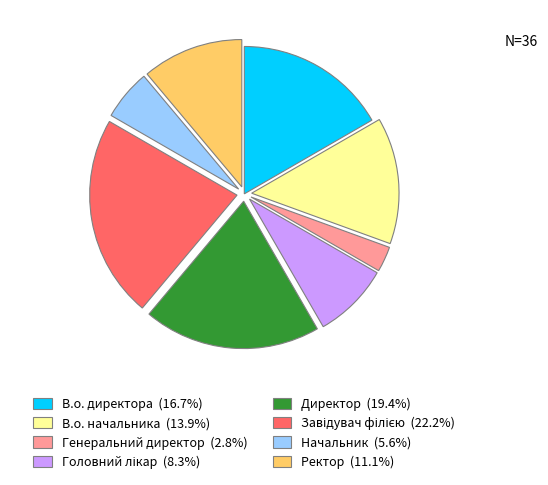

How many slices are in this pie chart?

8